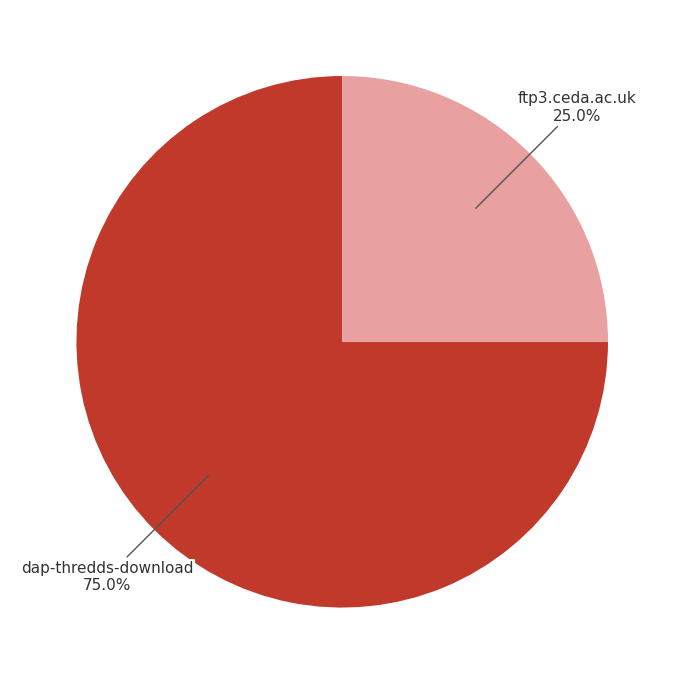

Does any single category account for the majority?

Yes